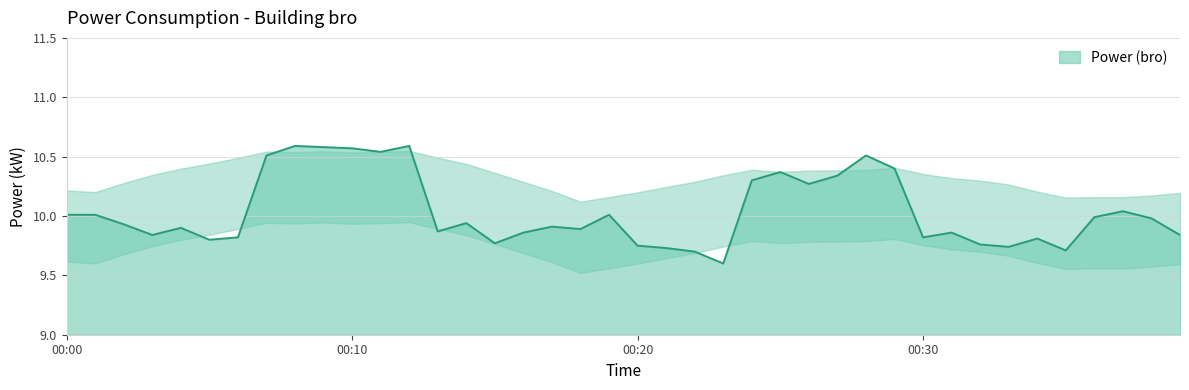

What is the smallest value displayed?

9.6